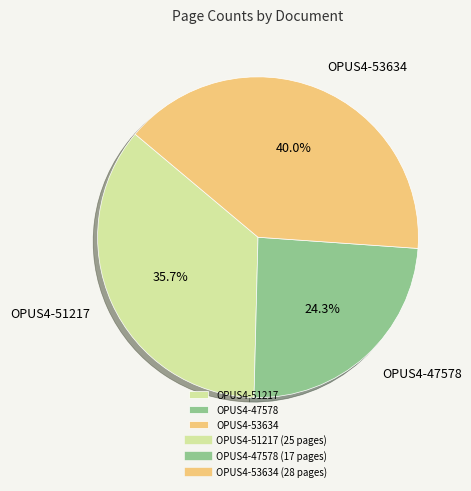

What percentage do OPUS4-51217 and OPUS4-47578 together represent?

60.0%